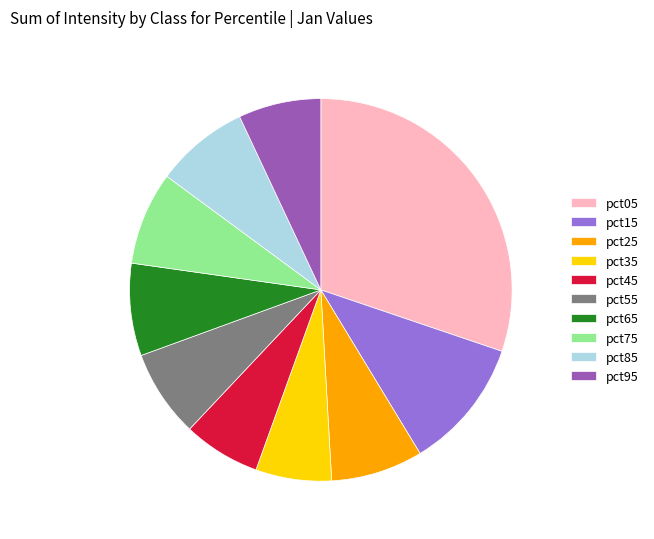

Which has a higher value, pct75 or pct35?

pct75